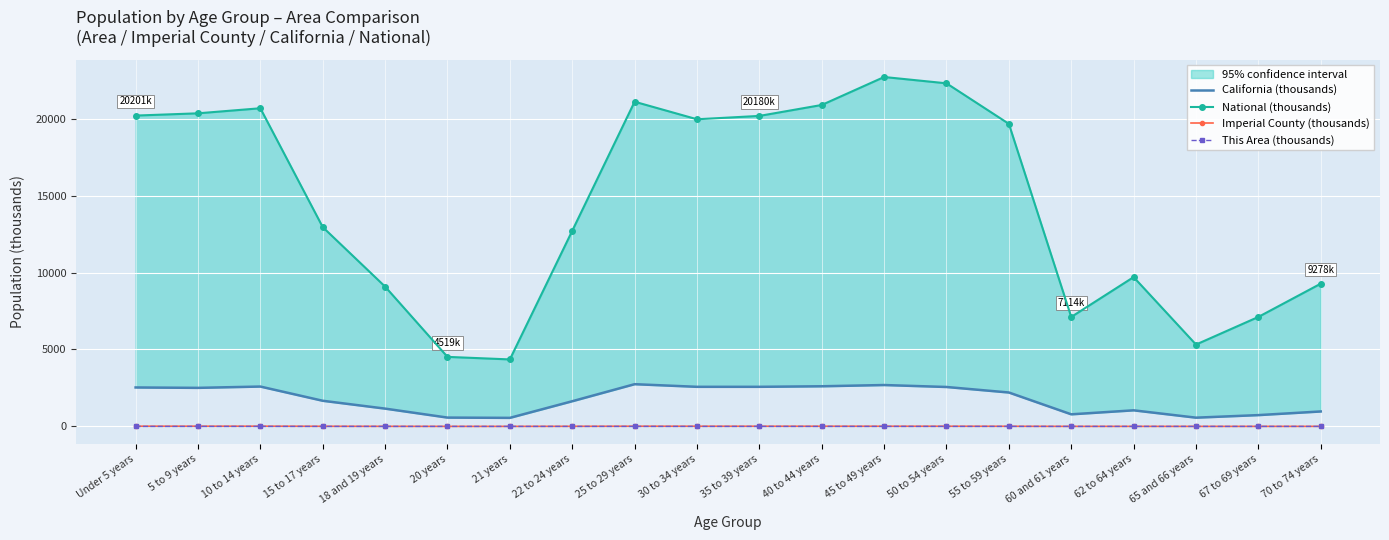

At how many categories does at least one series exceed 6317?

17